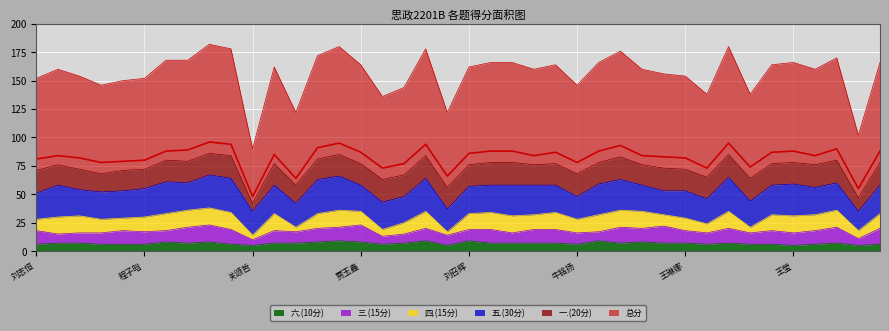

Is it true that 三.(15分) equals 17 at 郭雨杨?

False